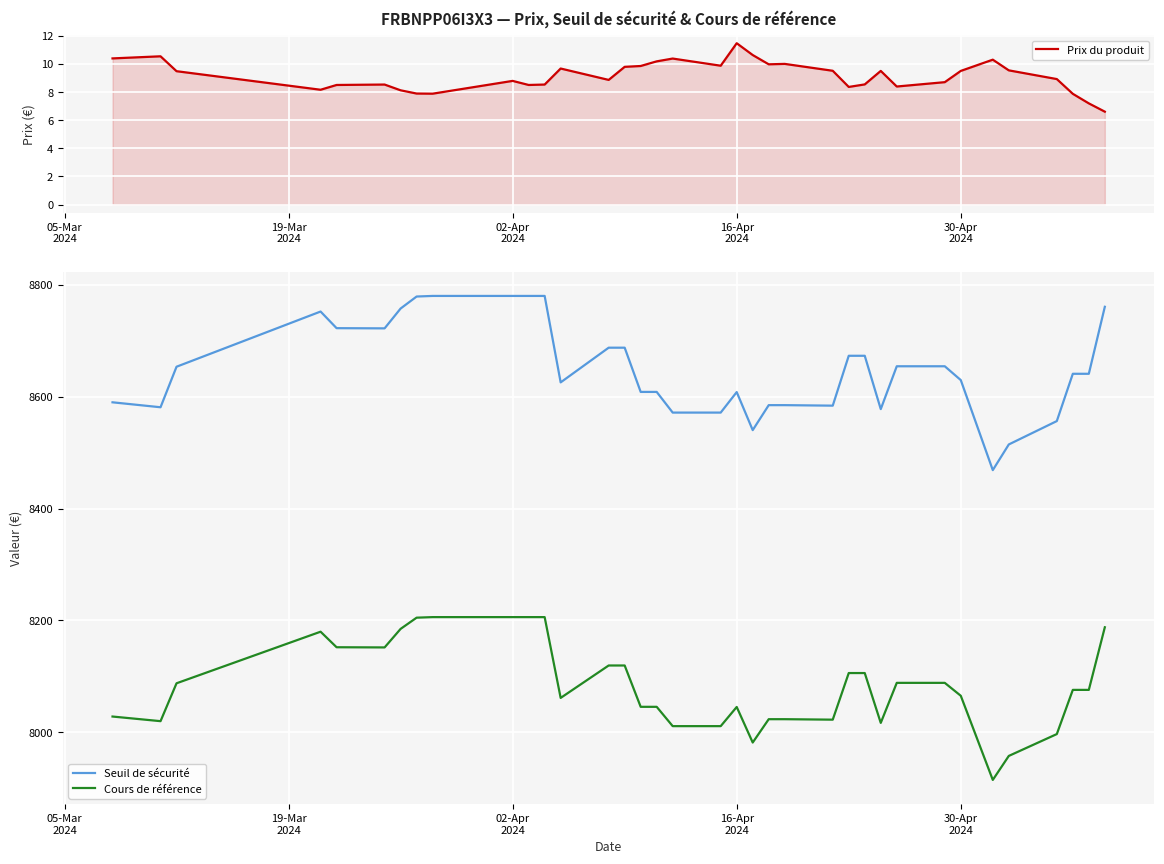

True or false: Cours de référence and Seuil de sécurité intersect in this chart.

False